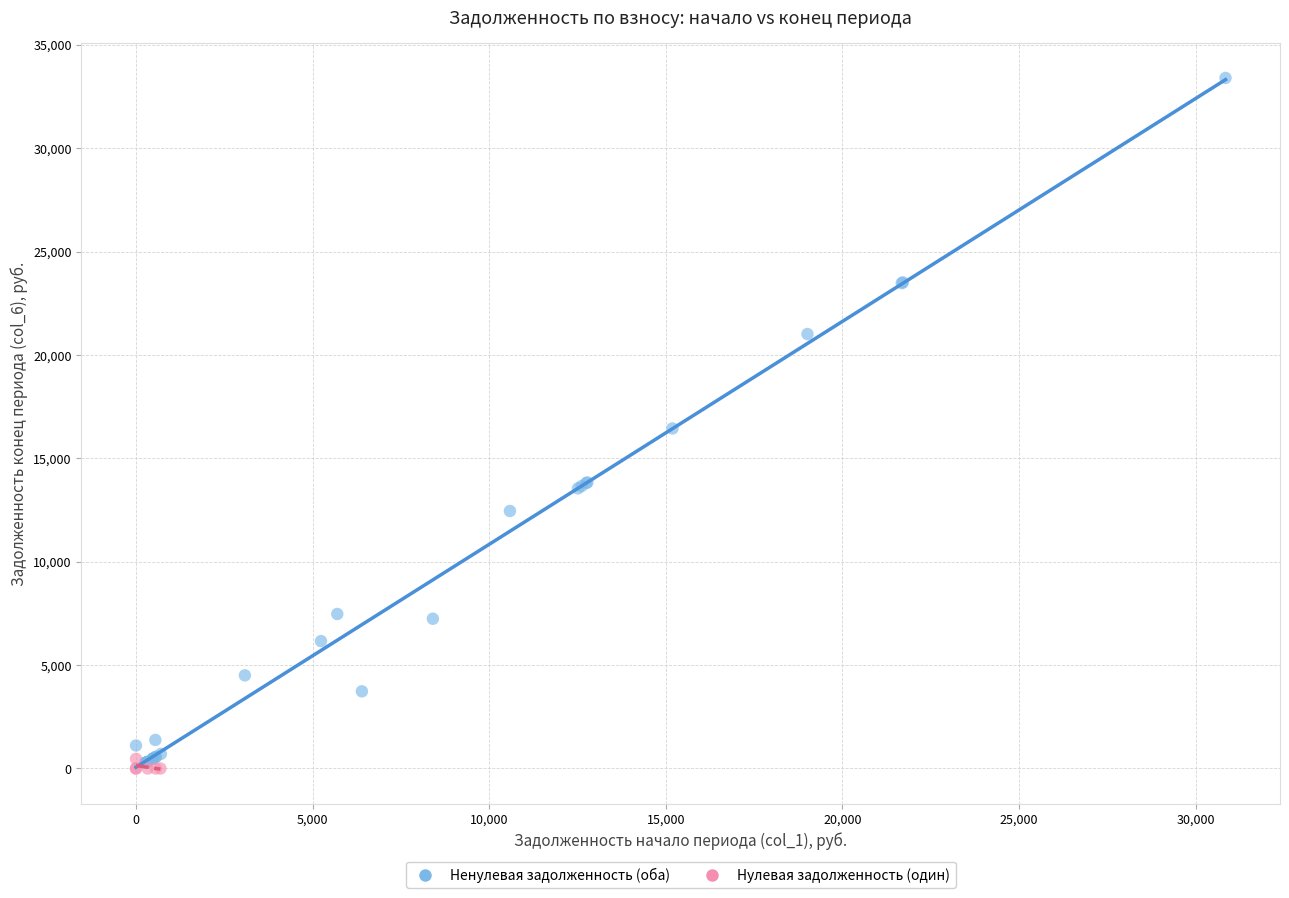

Which series has the largest Y range (max minus min)?

Ненулевая задолженность (оба)